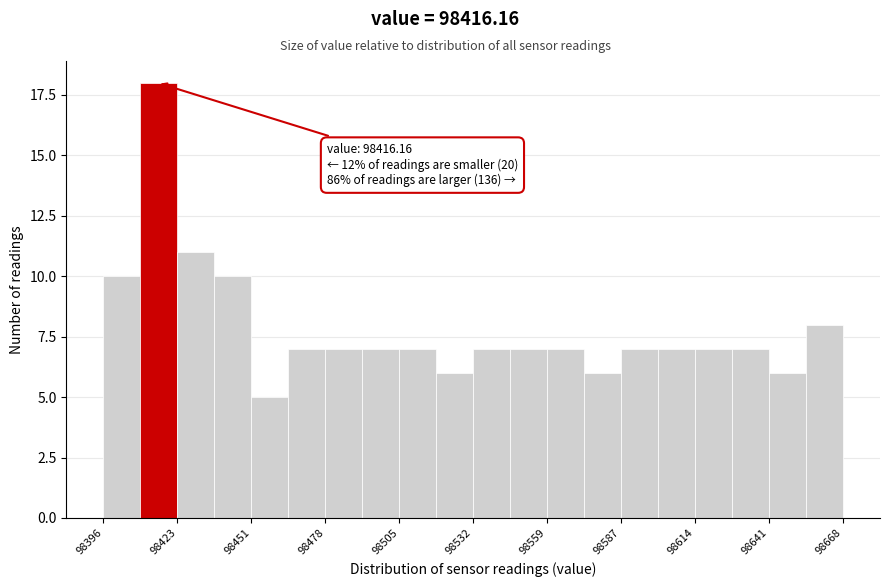

Around what value on the x-axis is the tallest bar? Give the approximate position of its centre, as read against the axis.

98415